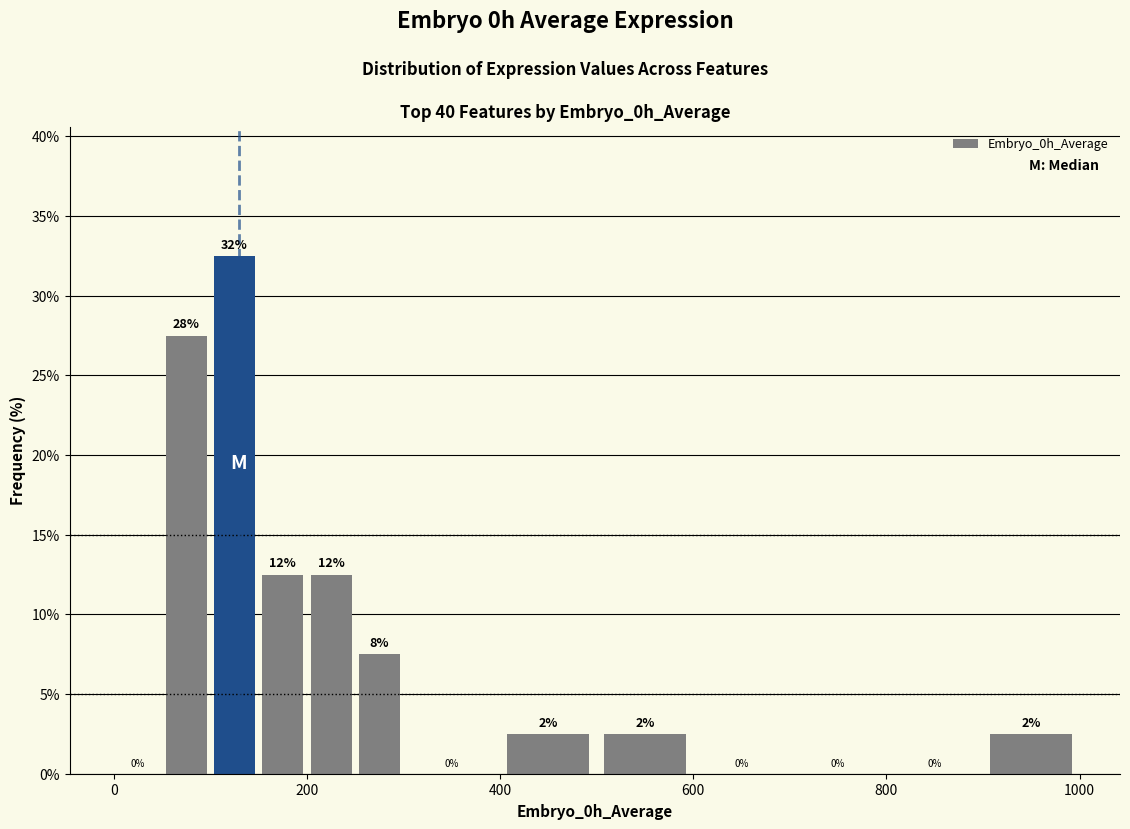

Around what value on the x-axis is the tallest bar? Give the approximate position of its centre, as read against the axis.

120